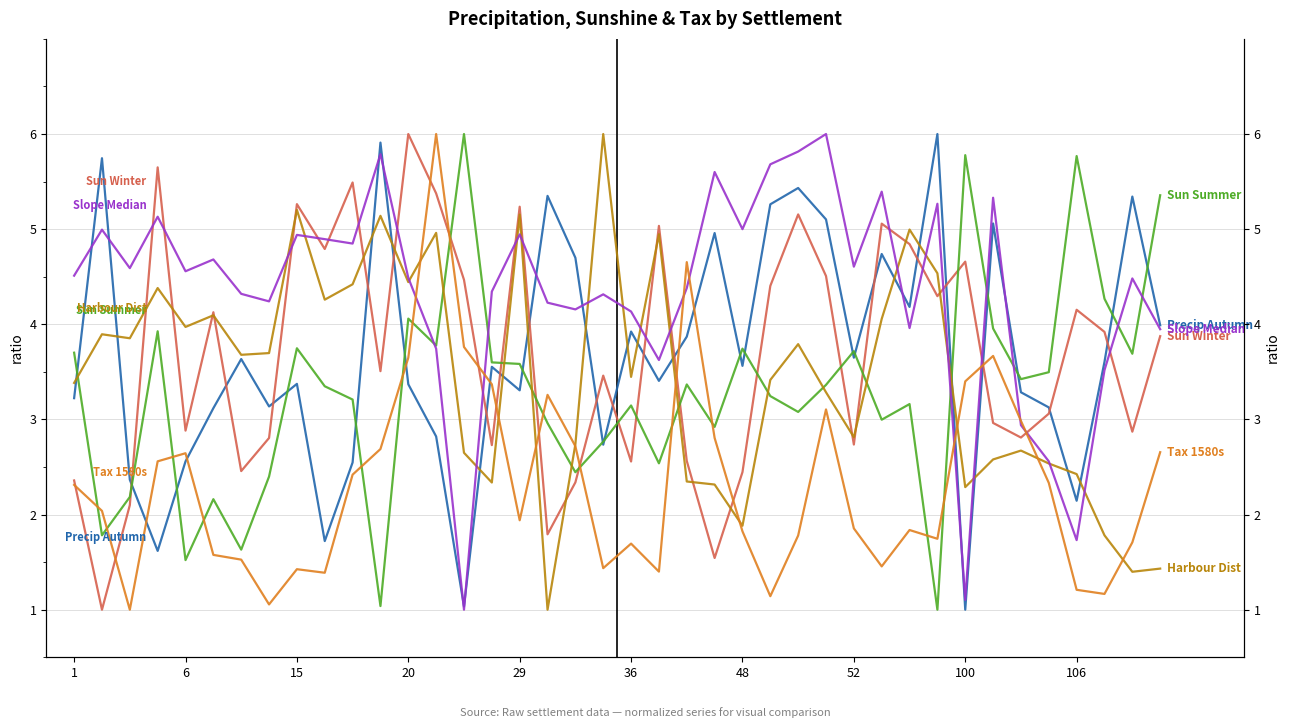

At which category is the sum across all series the highest?

13